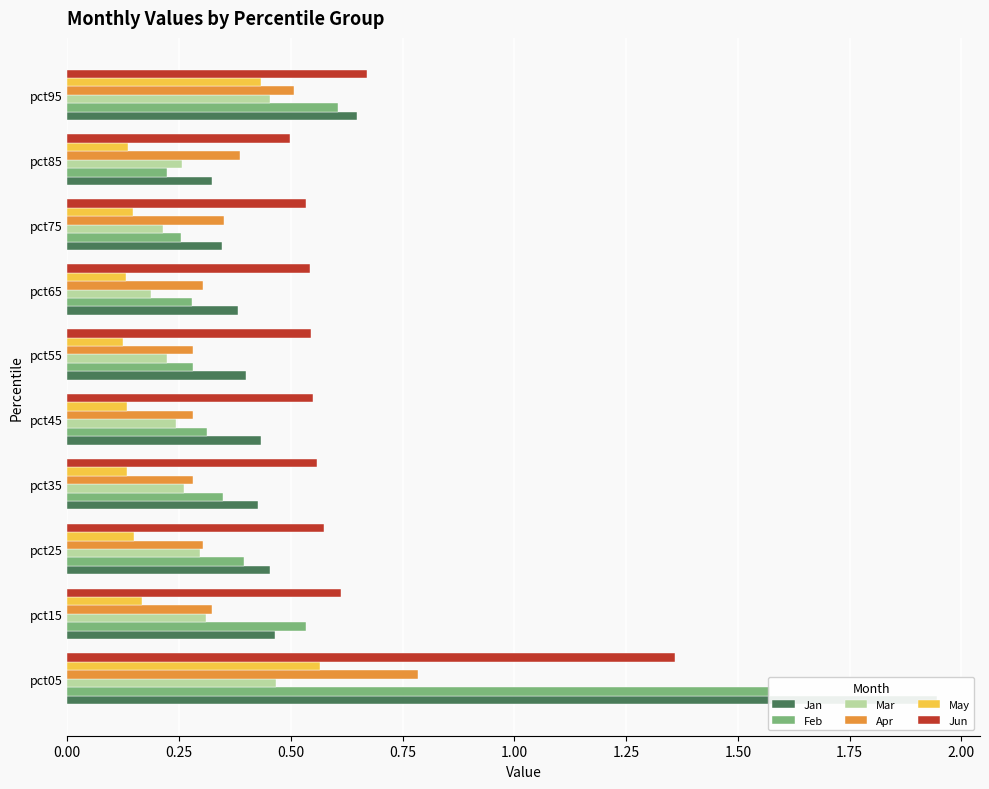

Count the Mar values in the range 0 to 1.

10